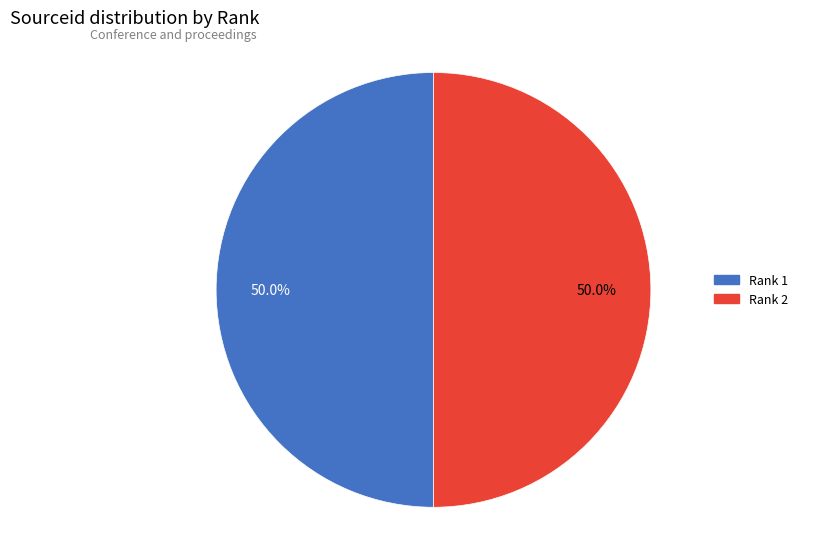

What percentage is NOT represented by Rank 2?

50.0%